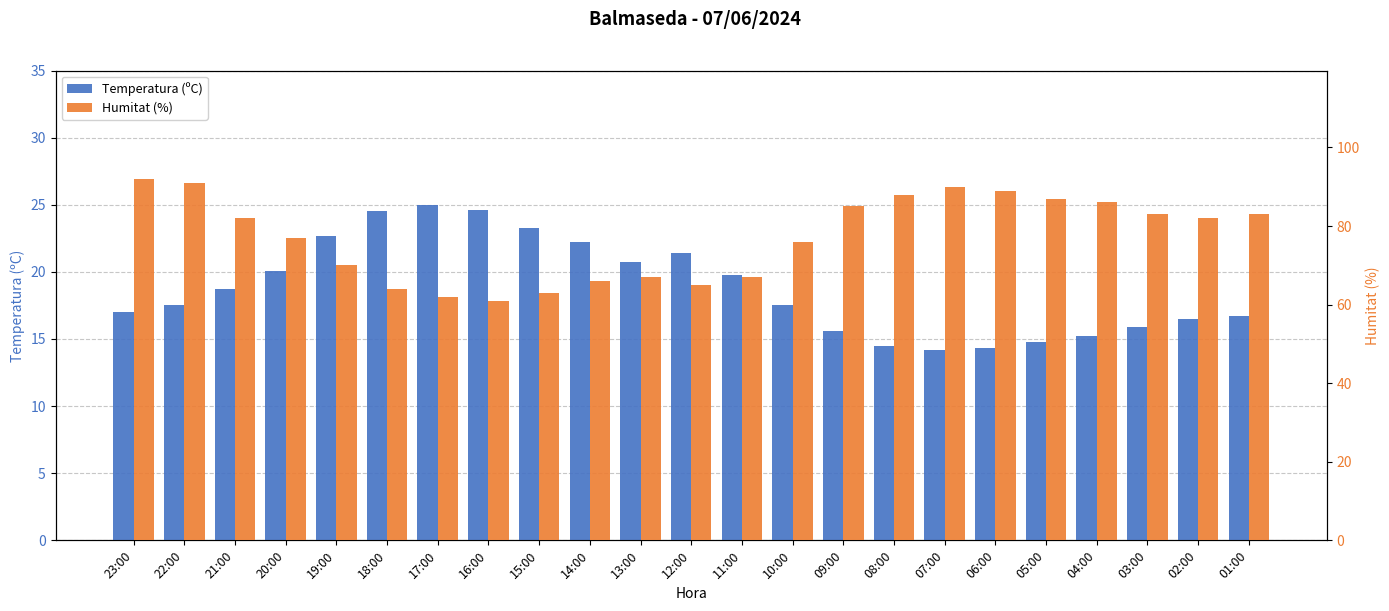

At which category does the chart reach its peak across all series?

23:00